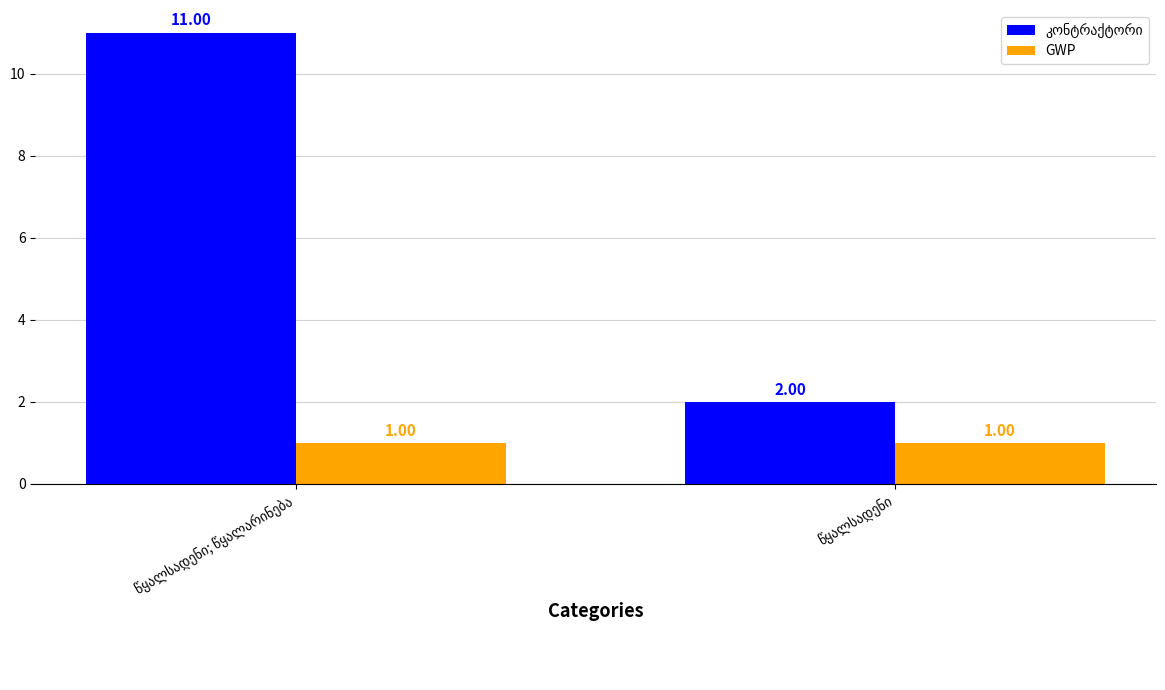

Does the chart contain any negative values?

No